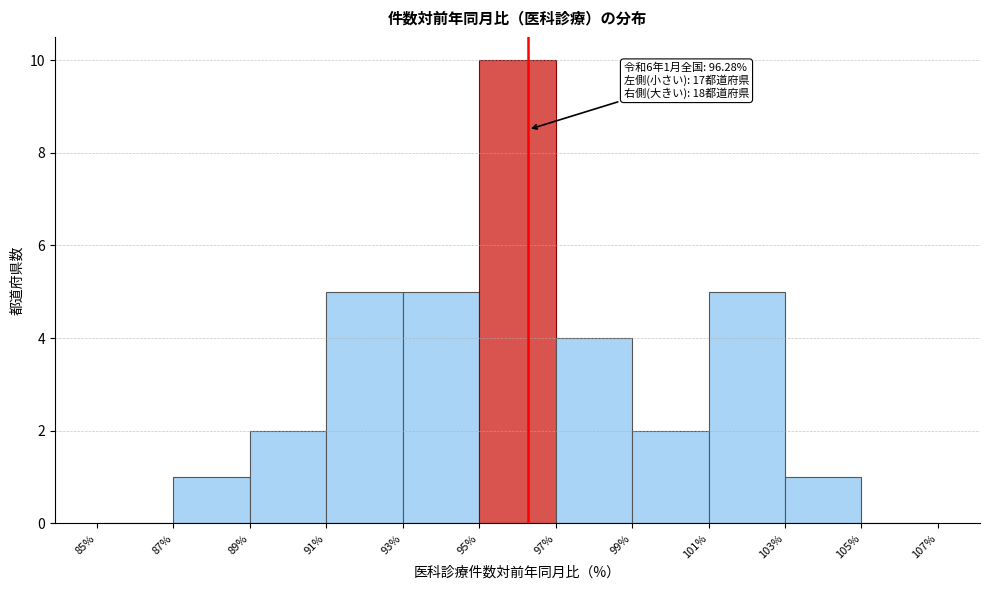

Which range on the x-axis has the tallest bar?

95% to 97%